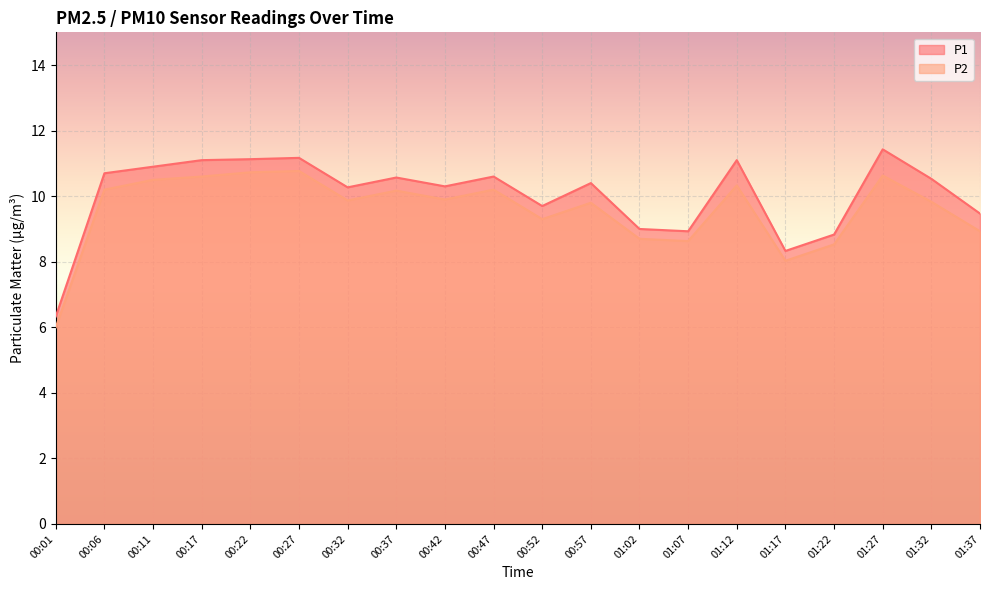

In P2, how many points are lower than both neighbors (excluding endpoints)?

5